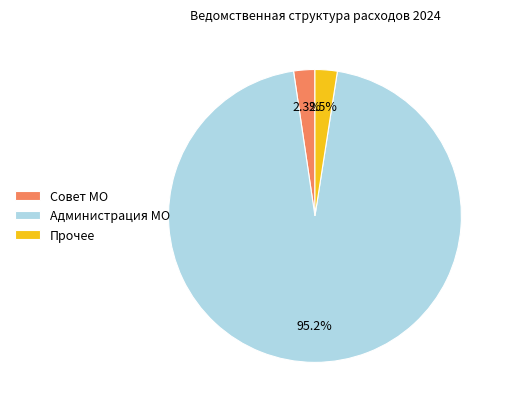

Which has a higher value, Совет МО or Администрация МО?

Администрация МО